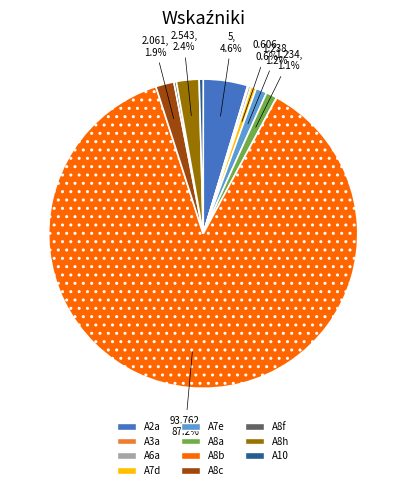

To the nearest percent, what is the difference between the largest and smallest slice percentages?

87%